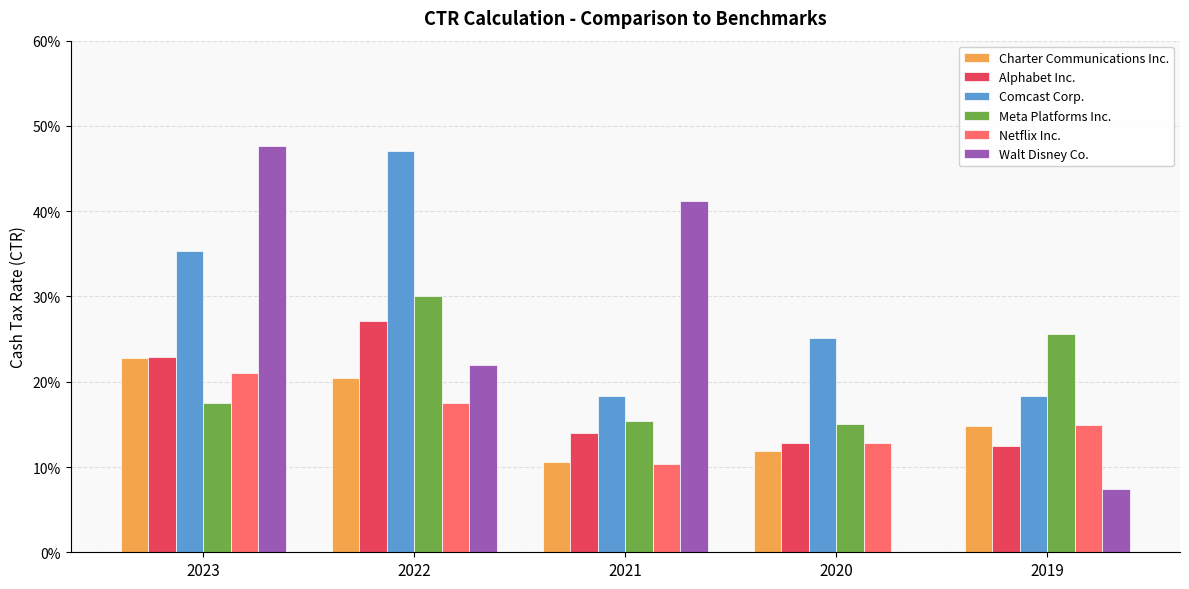

Reading right to left, transcribe all the data shown in this chart.

Charter Communications Inc.: 2019=0.1	2020=0.1	2021=0.1	2022=0.2	2023=0.2
Alphabet Inc.: 2019=0.1	2020=0.1	2021=0.1	2022=0.3	2023=0.2
Comcast Corp.: 2019=0.2	2020=0.3	2021=0.2	2022=0.5	2023=0.4
Meta Platforms Inc.: 2019=0.3	2020=0.2	2021=0.2	2022=0.3	2023=0.2
Netflix Inc.: 2019=0.1	2020=0.1	2021=0.1	2022=0.2	2023=0.2
Walt Disney Co.: 2019=0.1	2020=0.0	2021=0.4	2022=0.2	2023=0.5